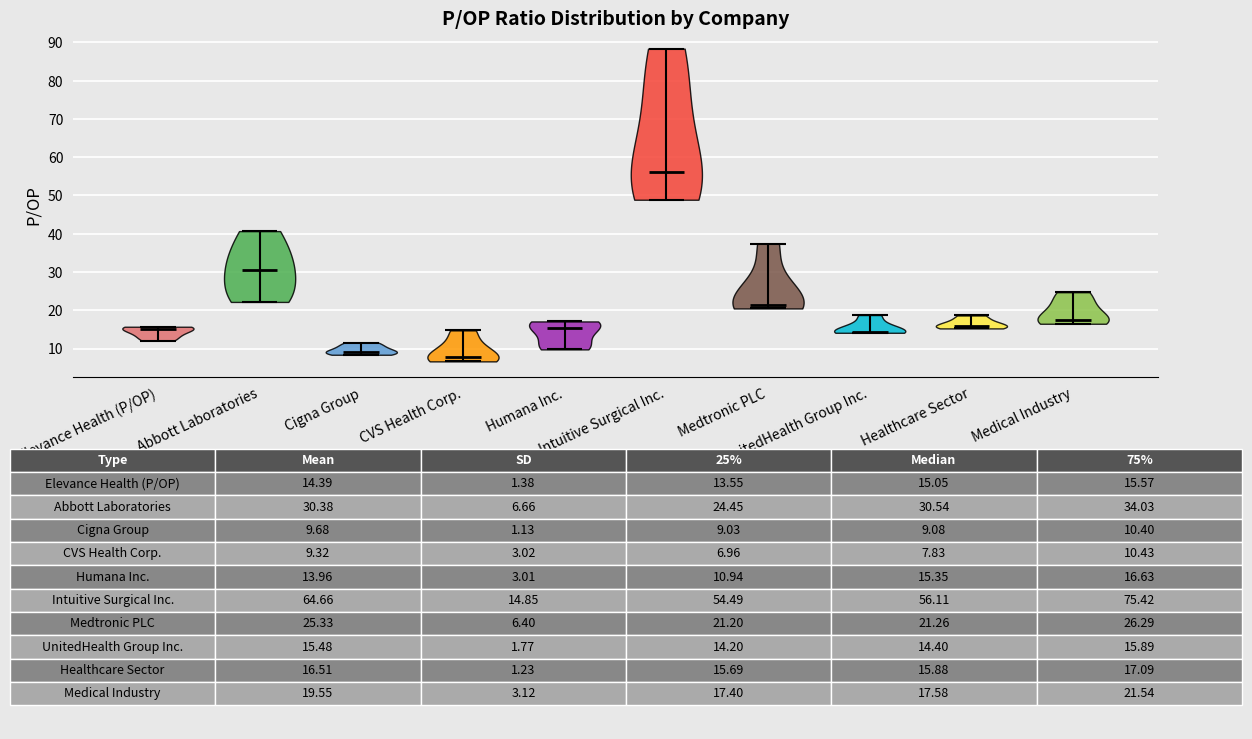

Which violin has the highest median line?

Intuitive Surgical Inc.